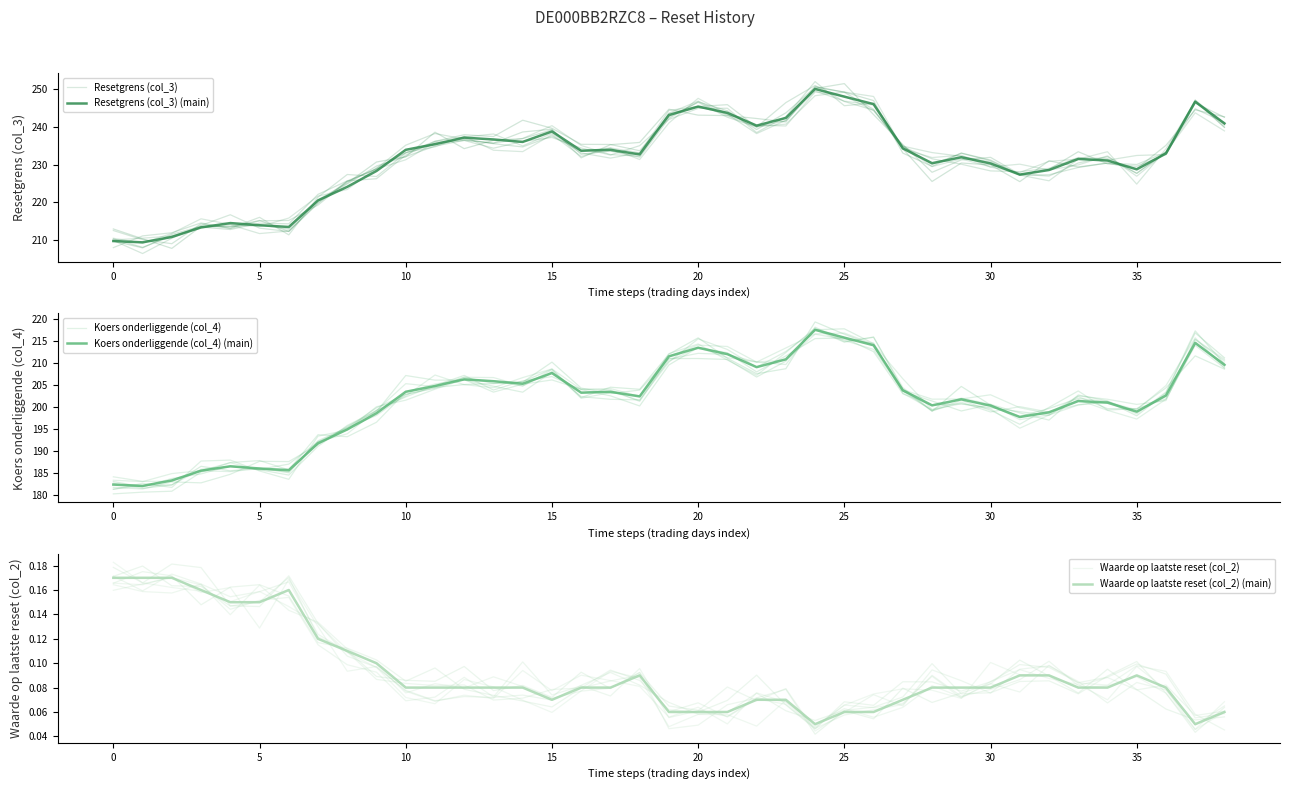

Between 18 and 10, which is larger?

18